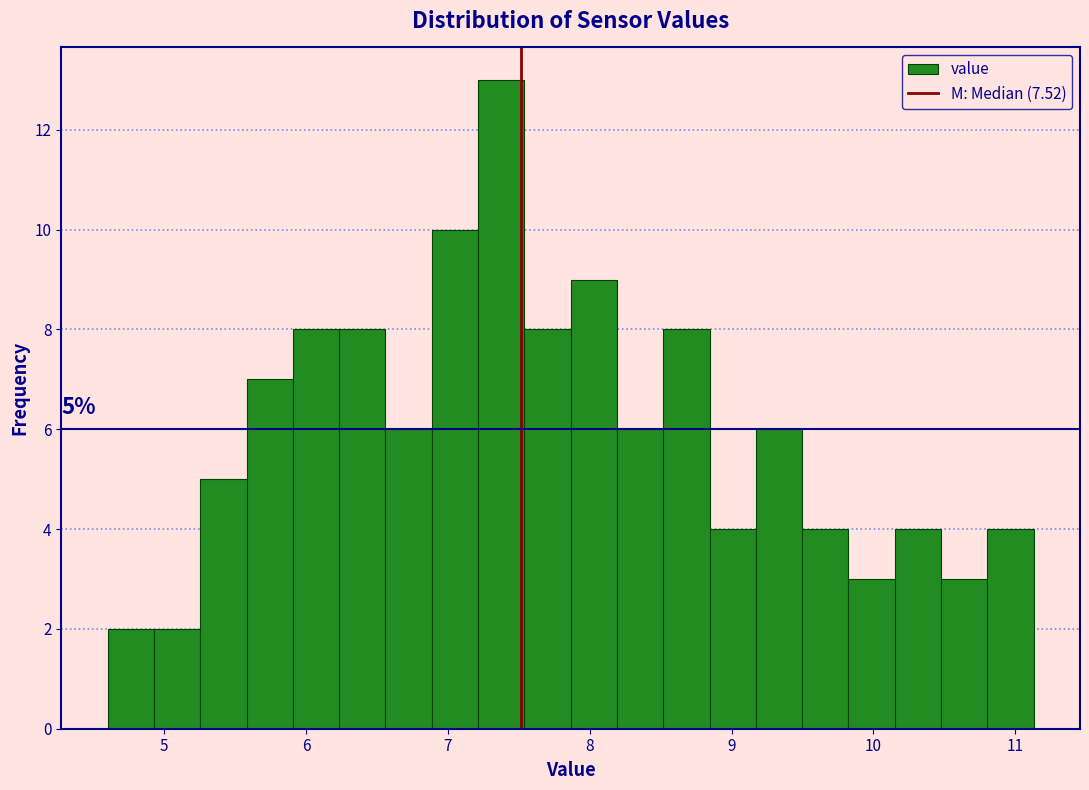

Around what value on the x-axis is the tallest bar? Give the approximate position of its centre, as read against the axis.

7.4